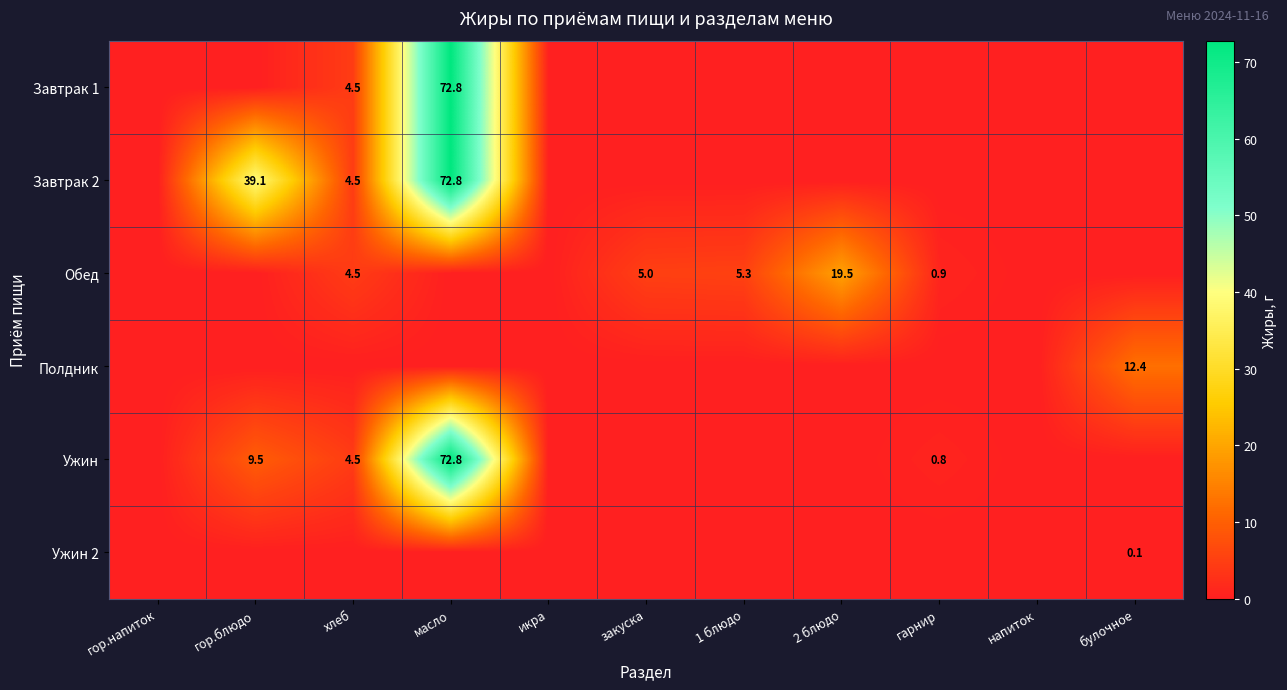

Is it true that Ужин equals 1.1 at хлеб?

False